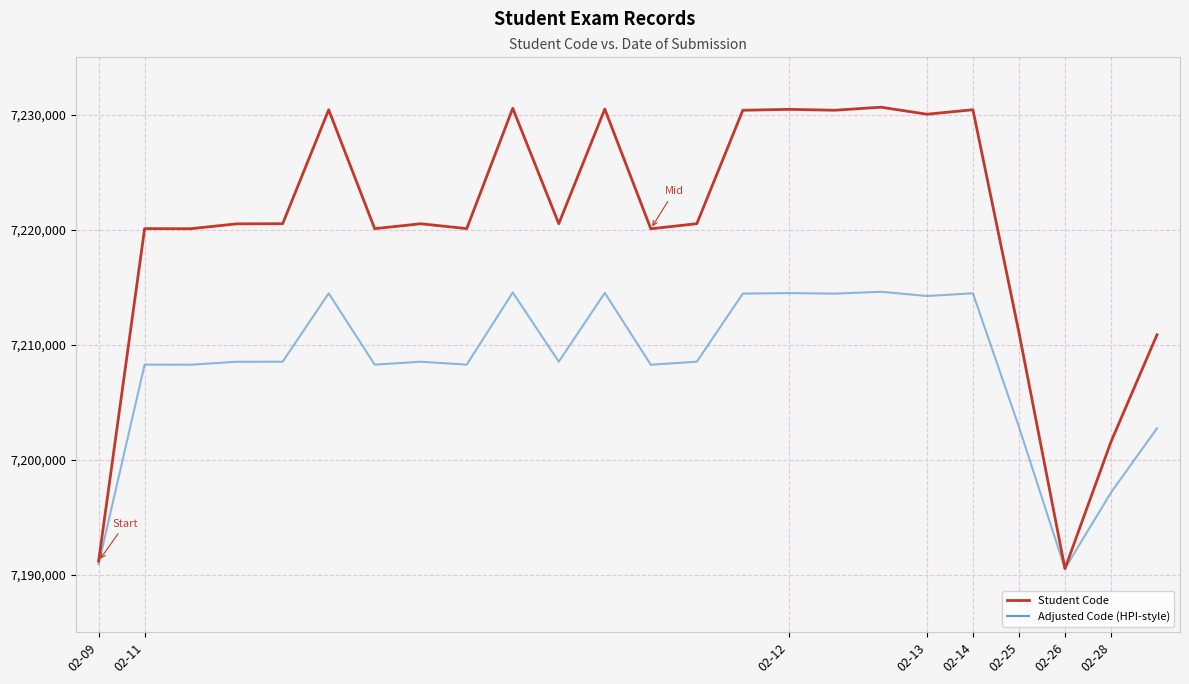

At how many categories does at least one series exceed 7218311?

19